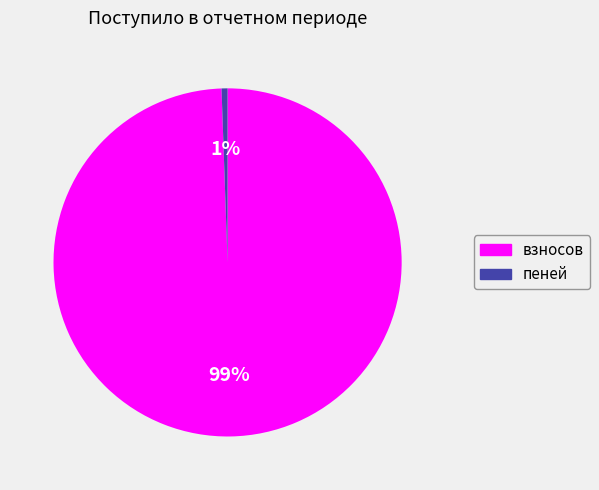

Which category accounts for the majority?

взносов